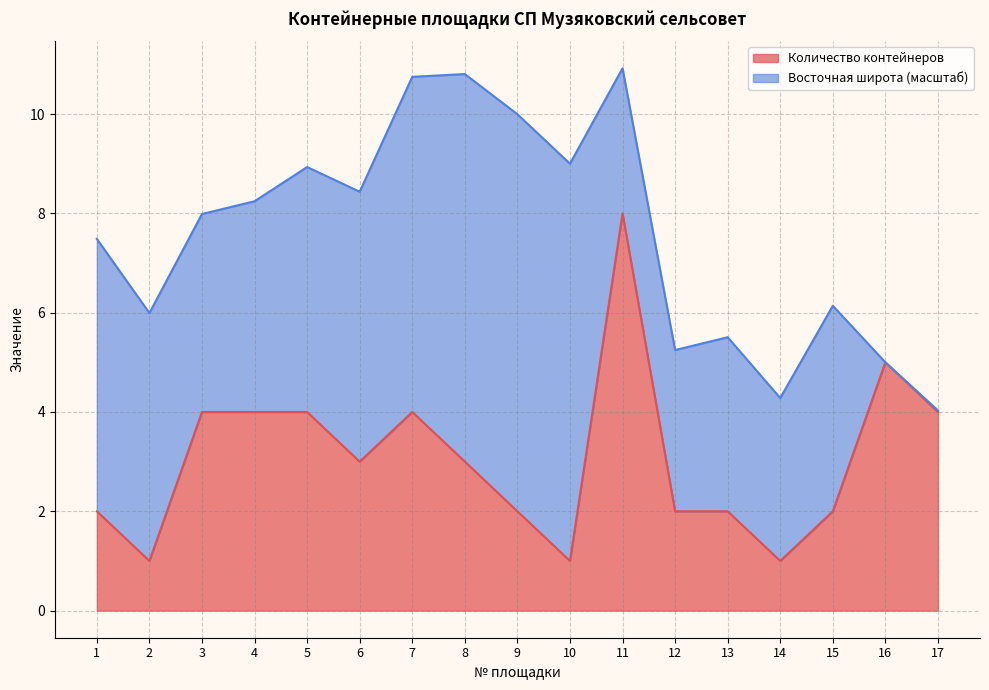

At which category does the chart reach its minimum across all series?

2